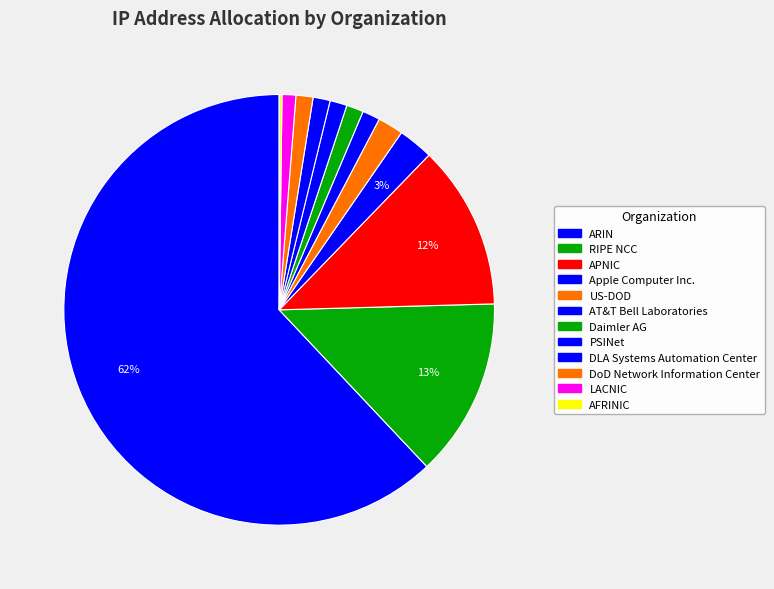

To the nearest percent, what is the combined percentage of LACNIC and DoD Network Information Center?

2%